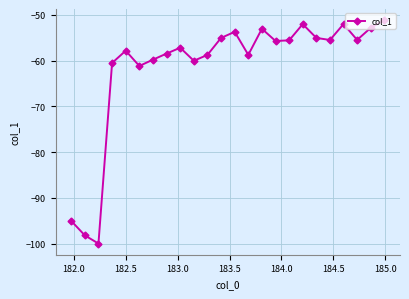

How many points are lower than both their immediate neighbors (excluding endpoints)?

7